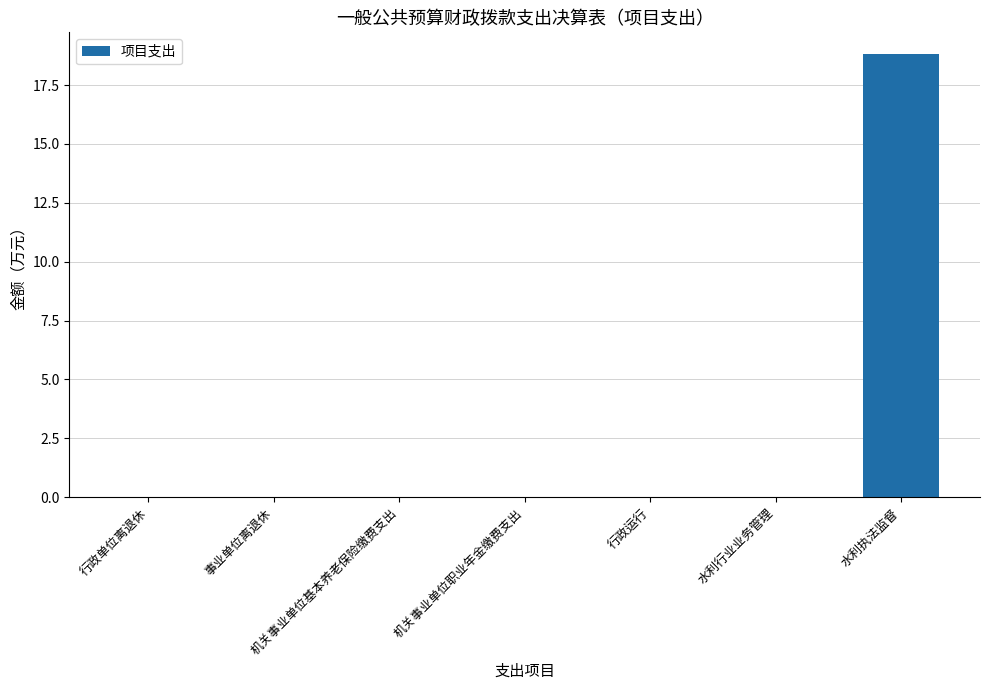

Is it true that the value at 水利行业业务管理 is 0.0?

True